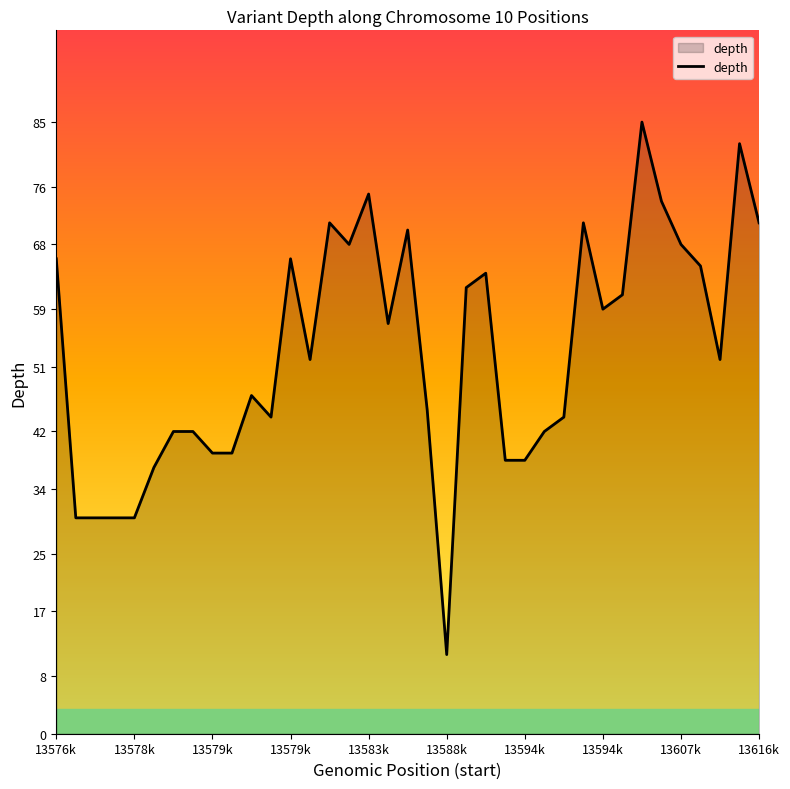

What is the minimum value shown in the chart?

11